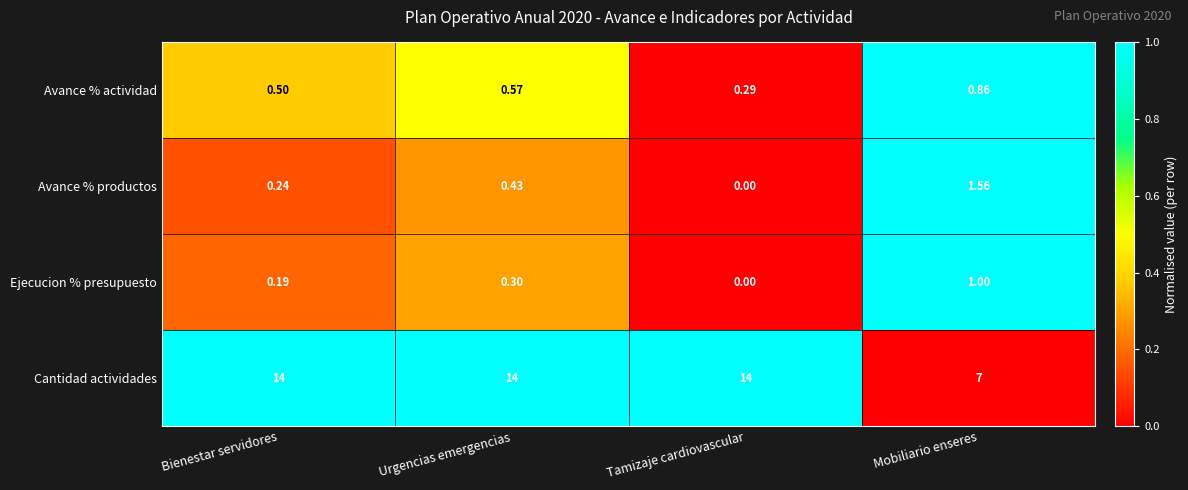

Which label corresponds to the smallest value in the chart?

Tamizaje cardiovascular